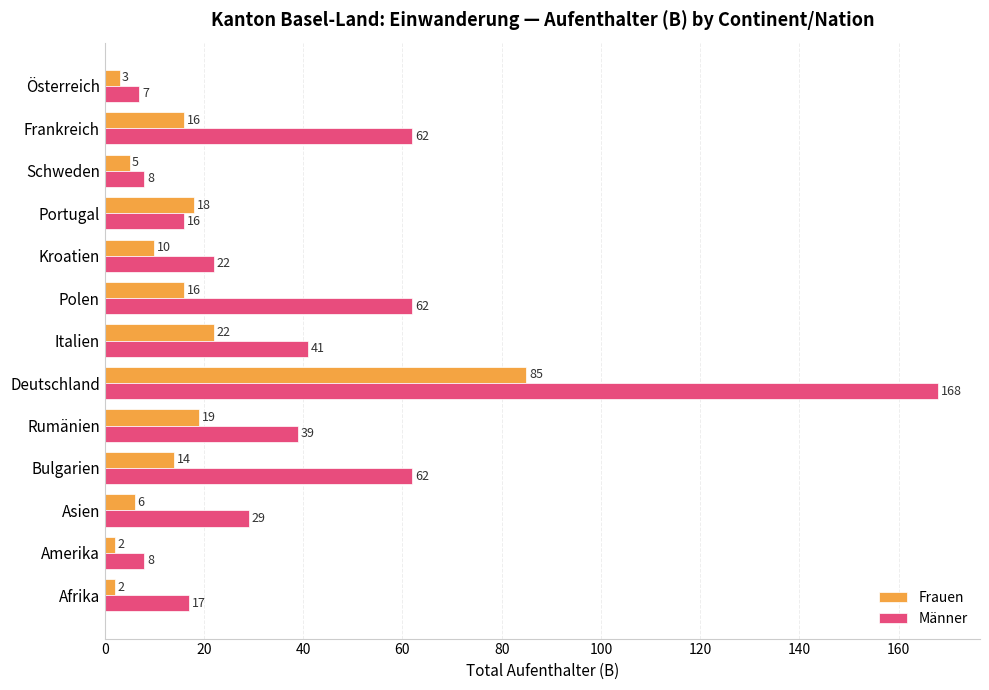

What are all the series names shown in the legend?

Frauen, Männer